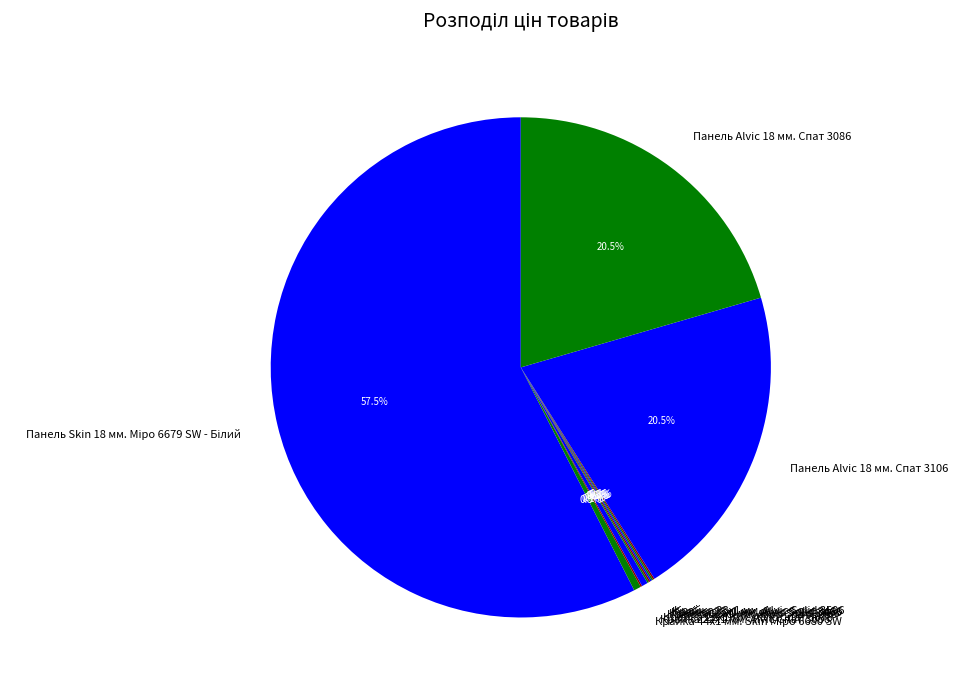

Is there a majority slice in this chart?

Yes